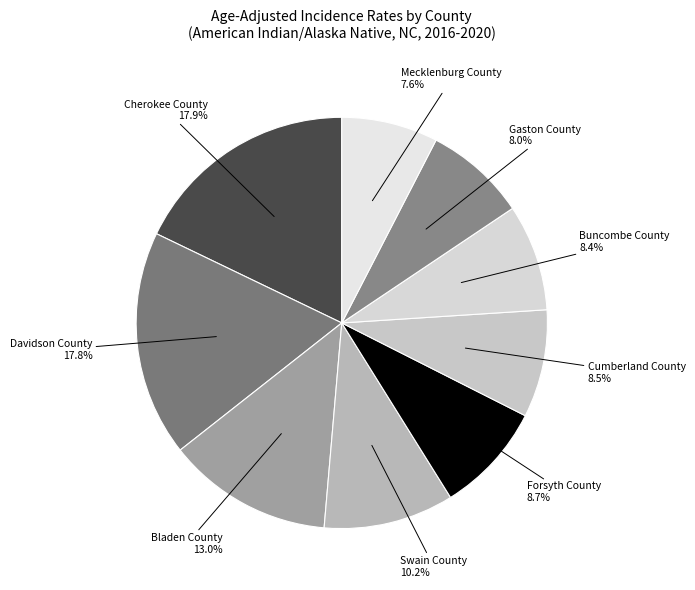

Does Gaston County account for over 50% of the chart?

No